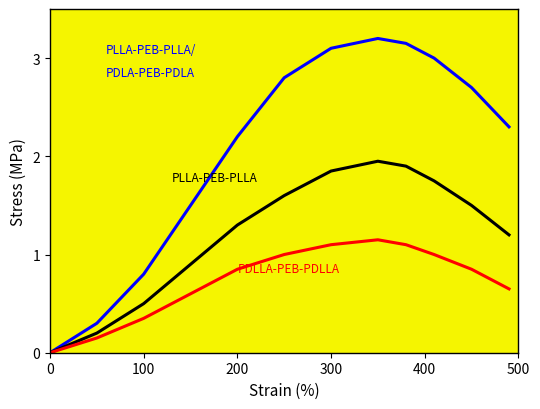

What is the greatest value displayed?

3.2